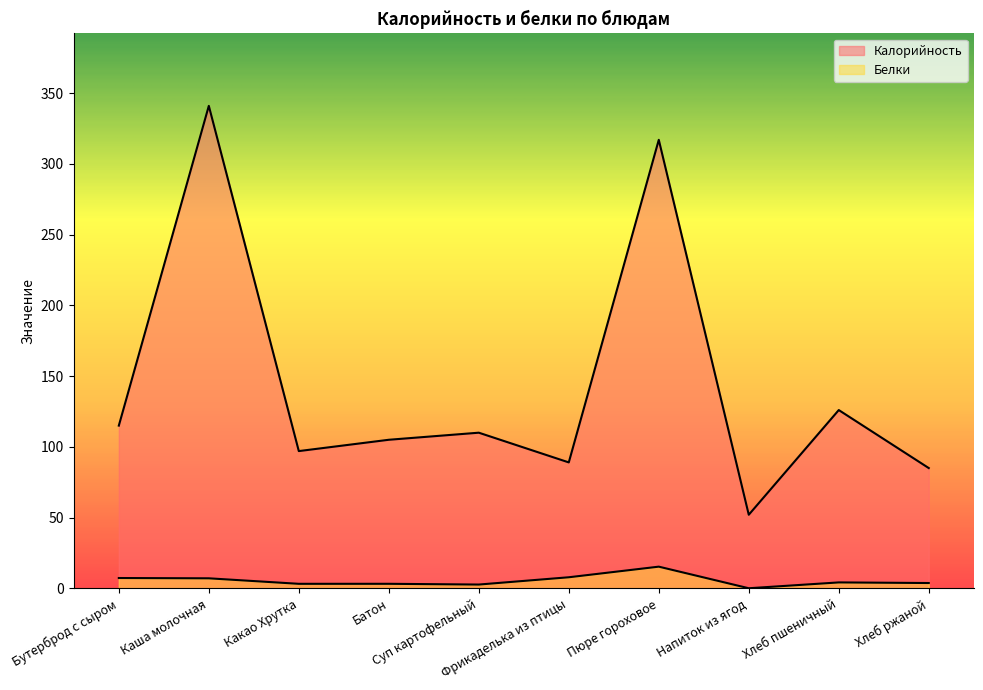

What is the maximum value for Белки?

15.3